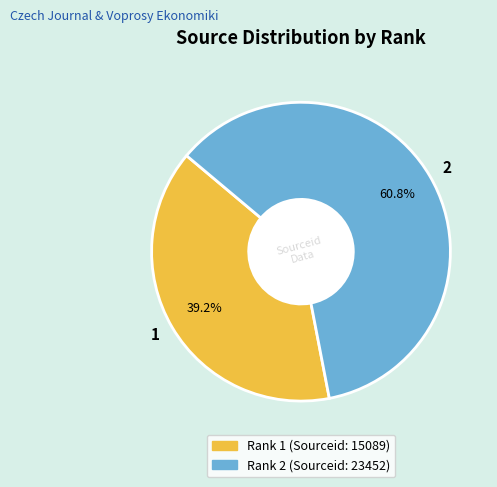

Is there any slice that represents more than half of the pie?

Yes